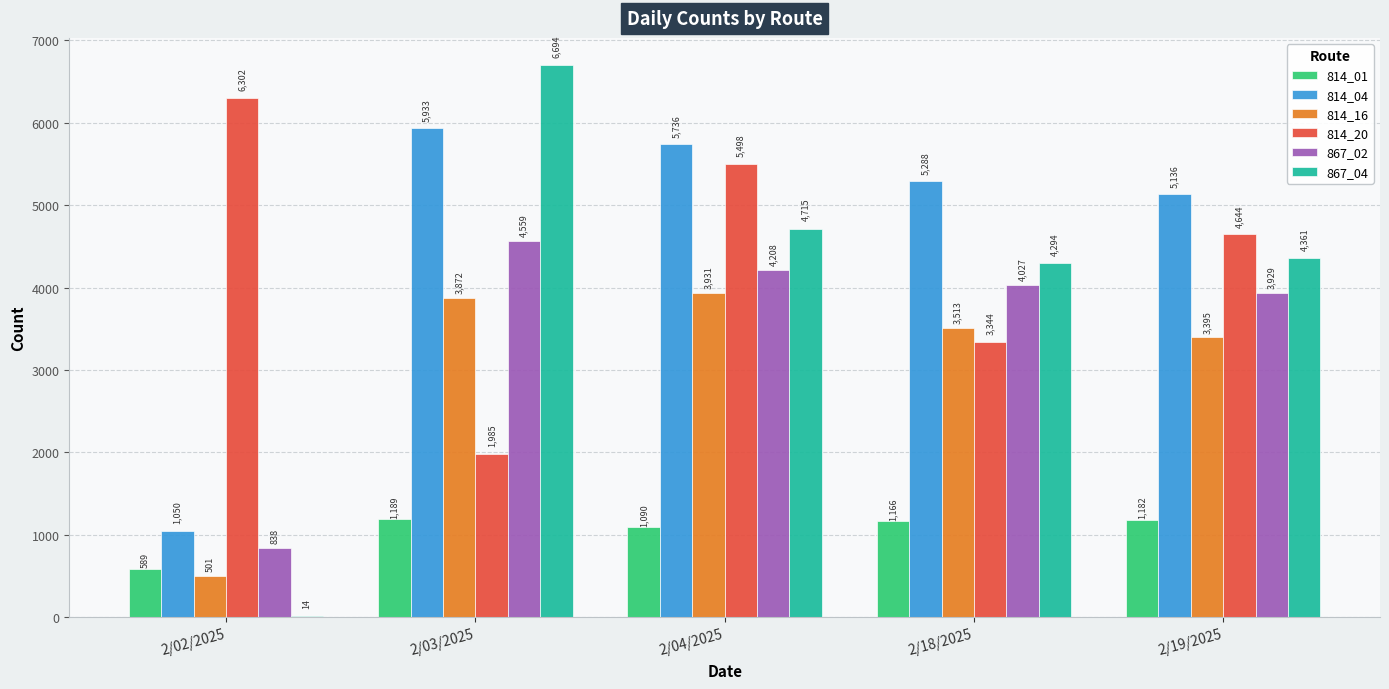

Reading left to right, extract all data points from this chart.

814_01: 589	1189	1090	1166	1182
814_04: 1050	5933	5736	5288	5136
814_16: 501	3872	3931	3513	3395
814_20: 6302	1985	5498	3344	4644
867_02: 838	4559	4208	4027	3929
867_04: 14	6694	4715	4294	4361